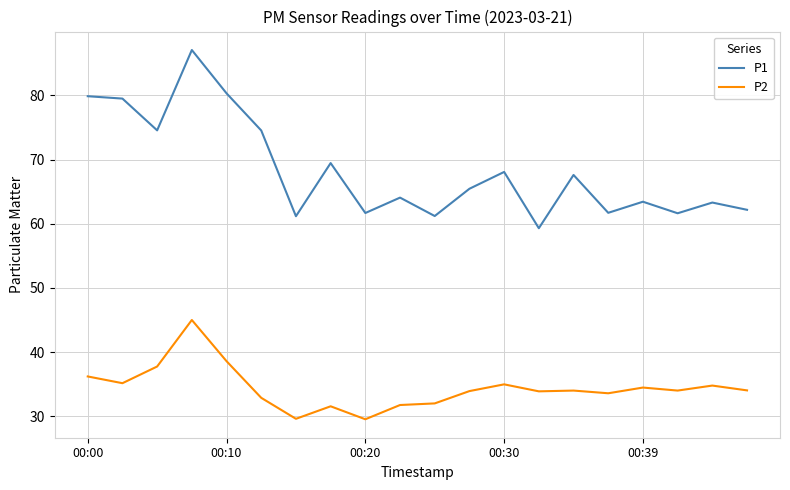

Which series has the largest range (max minus min)?

P1